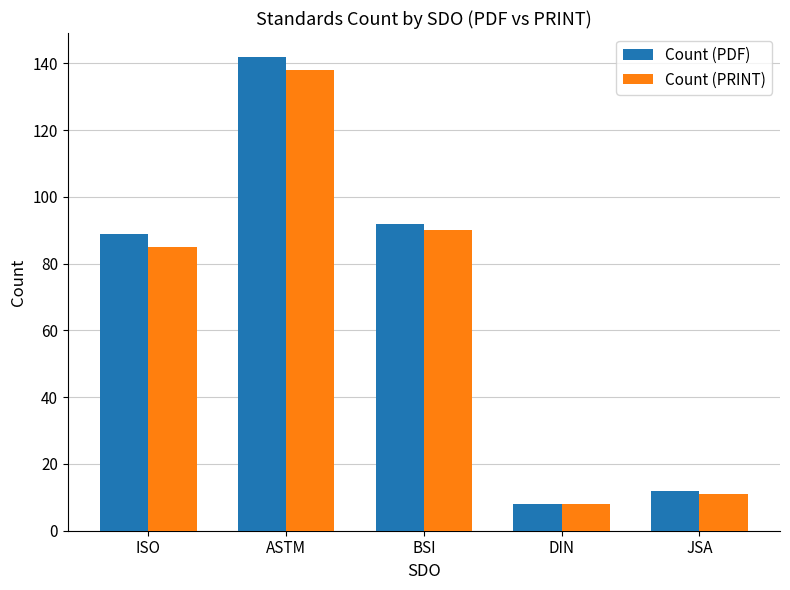

List the labels in order of Count (PDF) value, smallest first.

DIN, JSA, ISO, BSI, ASTM